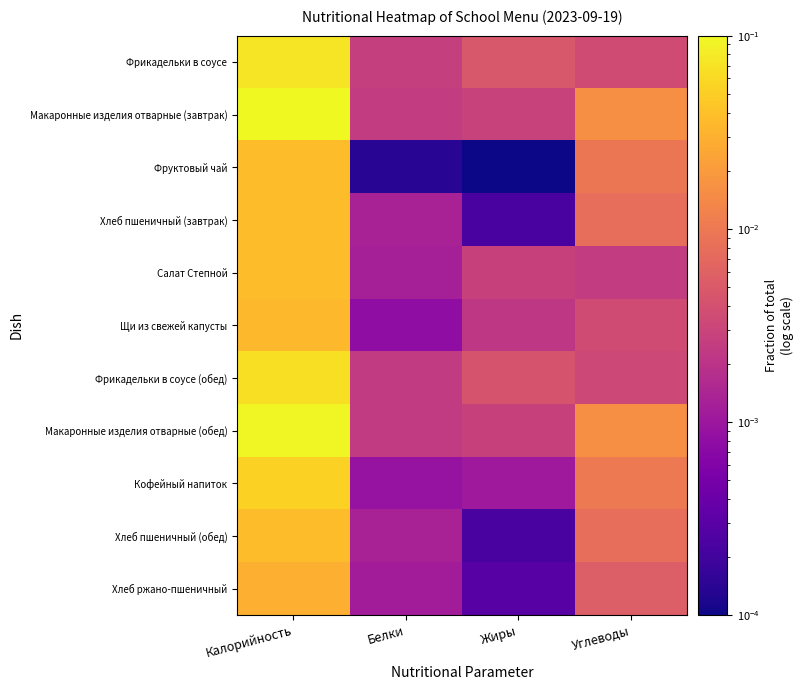

Rank the series by their maximum value, from lowest to highest.

Хлеб ржано-пшеничный, Щи из свежей капусты, Салат Степной, Фруктовый чай, Хлеб пшеничный (завтрак), Хлеб пшеничный (обед), Кофейный напиток, Фрикадельки в соусе (обед), Фрикадельки в соусе, Макаронные изделия отварные (обед), Макаронные изделия отварные (завтрак)